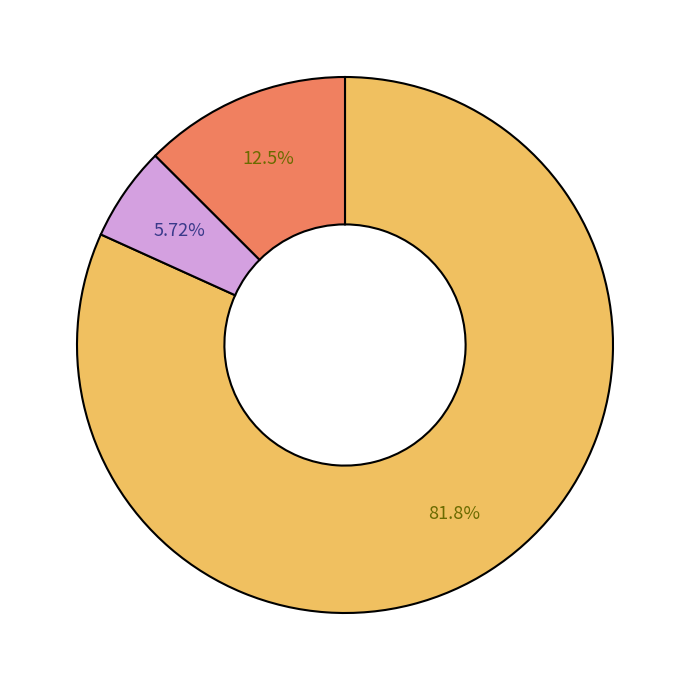

Is there any slice that represents more than half of the pie?

Yes